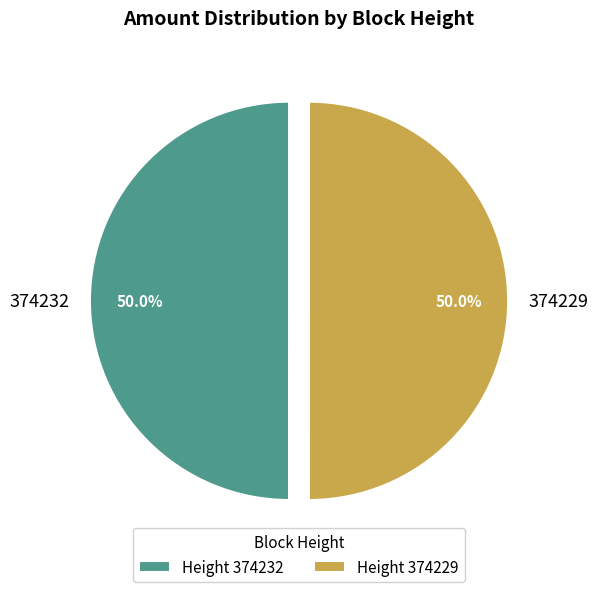

True or false: 374229 accounts for 50% of the total.

True